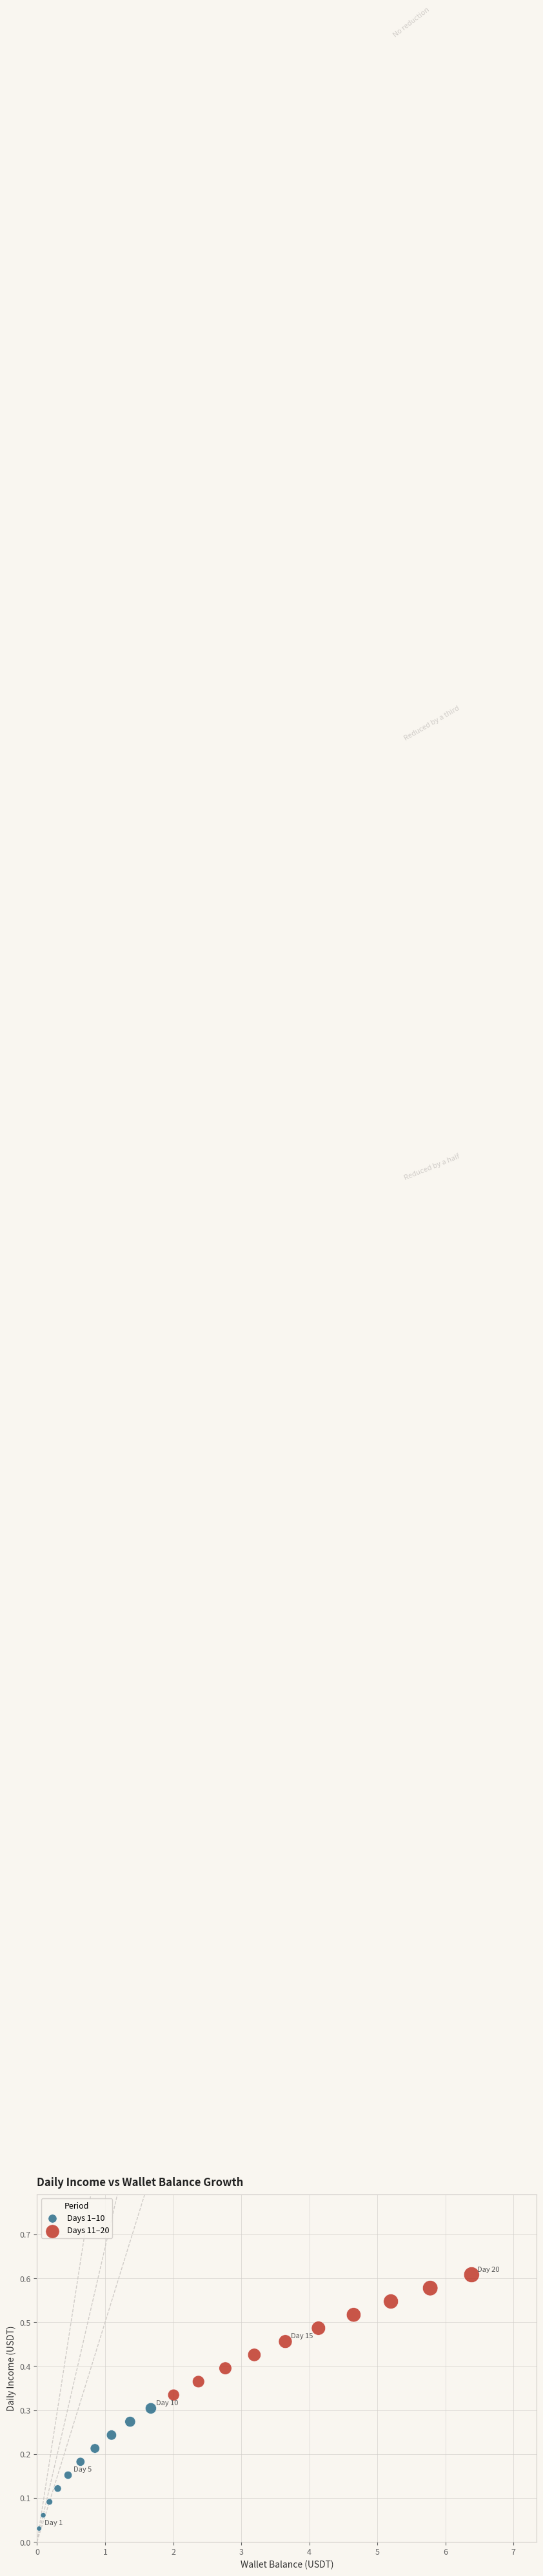

Which series contains the lowest Y value?

Days 1–10